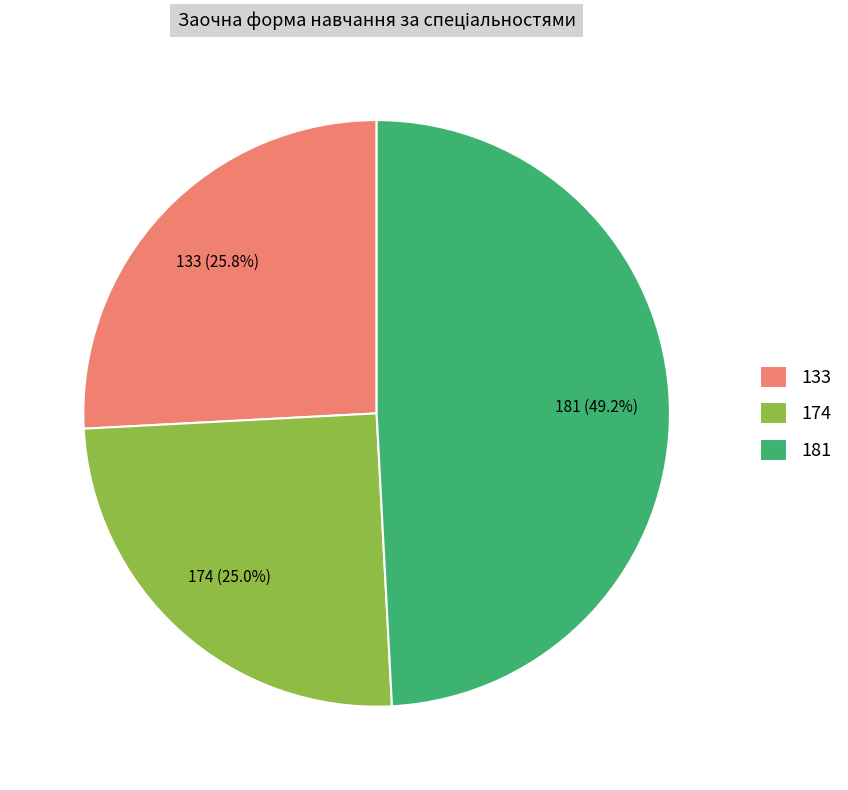

What is the smallest slice in the pie chart?

174